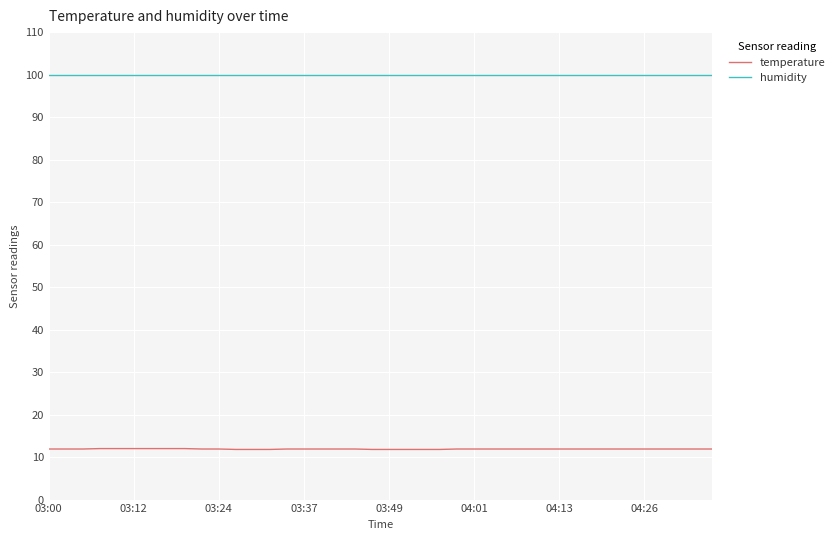

True or false: temperature and humidity intersect in this chart.

False